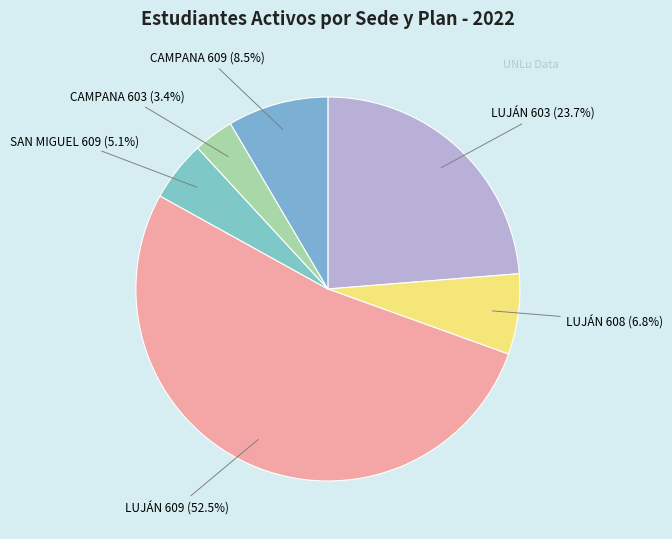

To the nearest percent, what is the combined percentage of LUJÁN 603 and CAMPANA 609?

32%